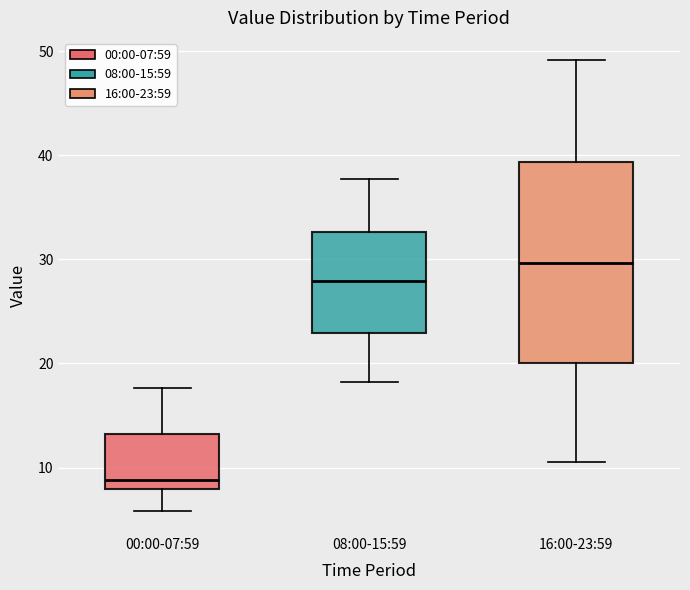

Reading left to right, read every box against the y-axis: the position of its median line, the range the box covers, and the ends of its whiskers. The values are not printed on the chart, so give them approximately, as read against the axis.

00:00-07:59: median 9, box 8 to 13, whiskers 6 to 18
08:00-15:59: median 28, box 23 to 33, whiskers 18 to 38
16:00-23:59: median 30, box 20 to 39, whiskers 11 to 49